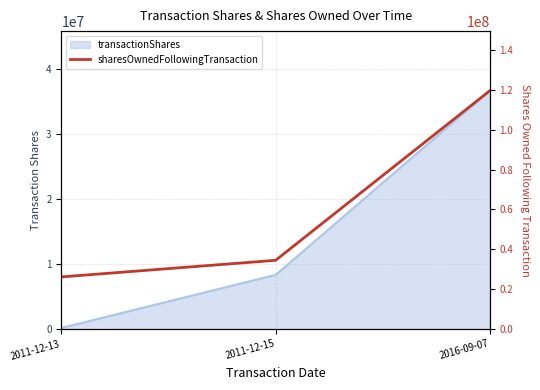

Which category has the lowest value across all series?

2011-12-13